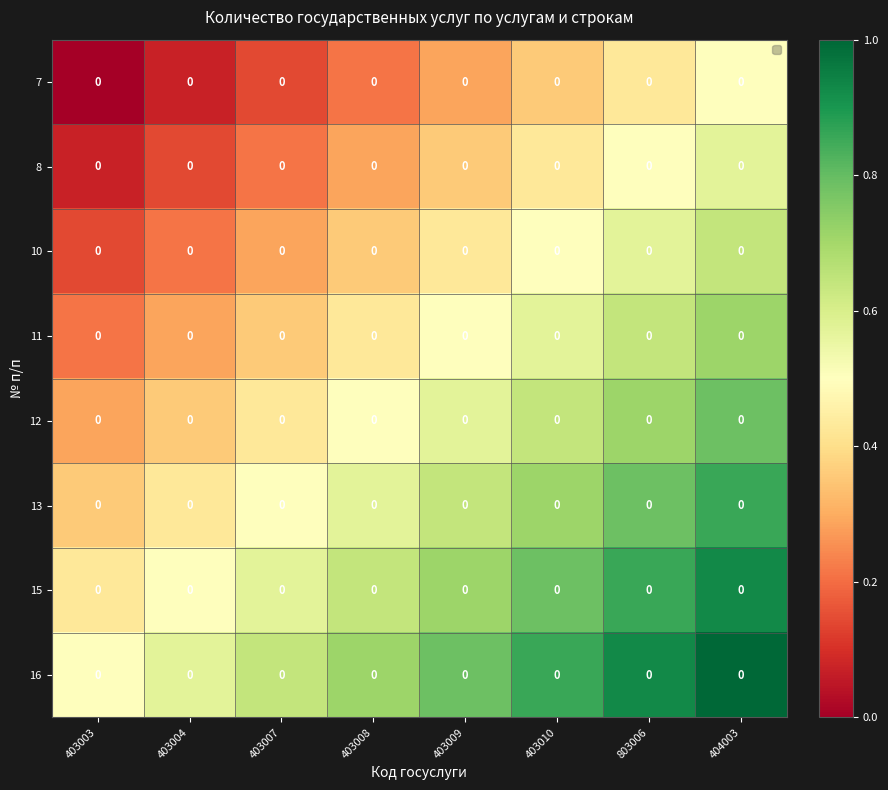

Reading left to right, transcribe all the data shown in this chart.

7: 403003=0.0	403004=0.0	403007=0.0	403008=0.0	403009=0.0	403010=0.0	803006=0.0	404003=0.0
8: 403003=0.0	403004=0.0	403007=0.0	403008=0.0	403009=0.0	403010=0.0	803006=0.0	404003=0.0
10: 403003=0.0	403004=0.0	403007=0.0	403008=0.0	403009=0.0	403010=0.0	803006=0.0	404003=0.0
11: 403003=0.0	403004=0.0	403007=0.0	403008=0.0	403009=0.0	403010=0.0	803006=0.0	404003=0.0
12: 403003=0.0	403004=0.0	403007=0.0	403008=0.0	403009=0.0	403010=0.0	803006=0.0	404003=0.0
13: 403003=0.0	403004=0.0	403007=0.0	403008=0.0	403009=0.0	403010=0.0	803006=0.0	404003=0.0
15: 403003=0.0	403004=0.0	403007=0.0	403008=0.0	403009=0.0	403010=0.0	803006=0.0	404003=0.0
16: 403003=0.0	403004=0.0	403007=0.0	403008=0.0	403009=0.0	403010=0.0	803006=0.0	404003=0.0